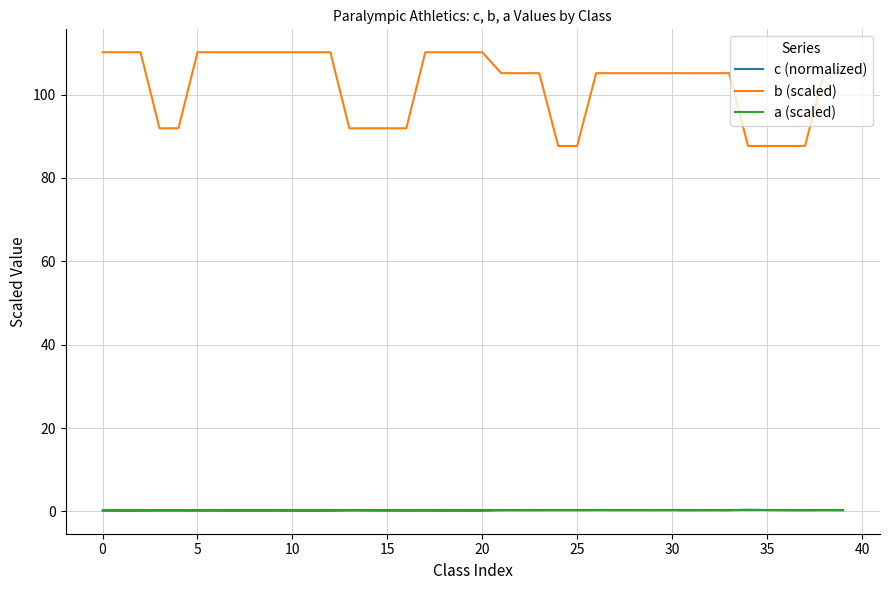

What is the maximum value shown in the chart?

110.1